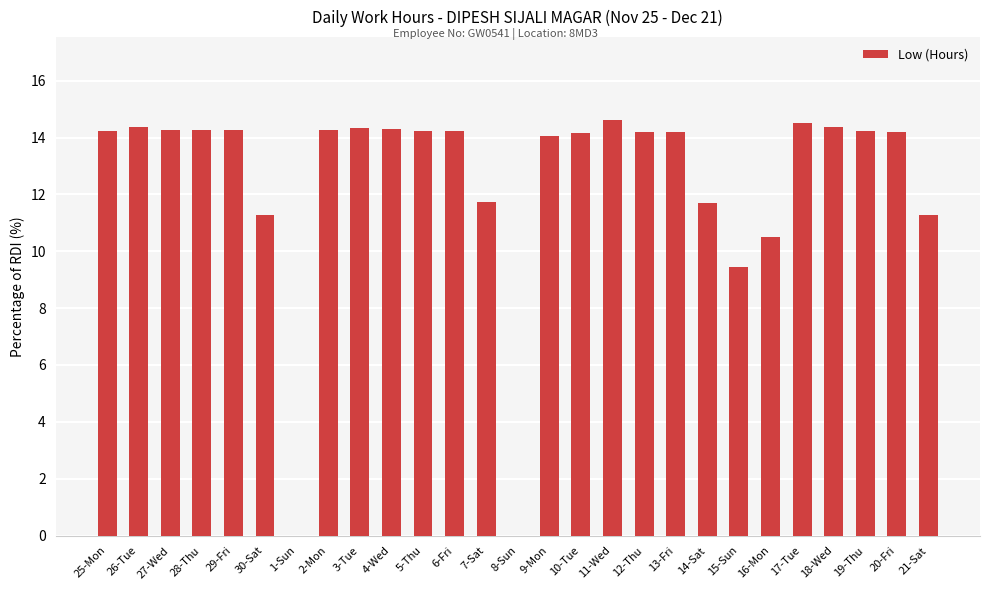

What is the ratio of the value at 9-Mon to the value at 29-Fri?

1.0